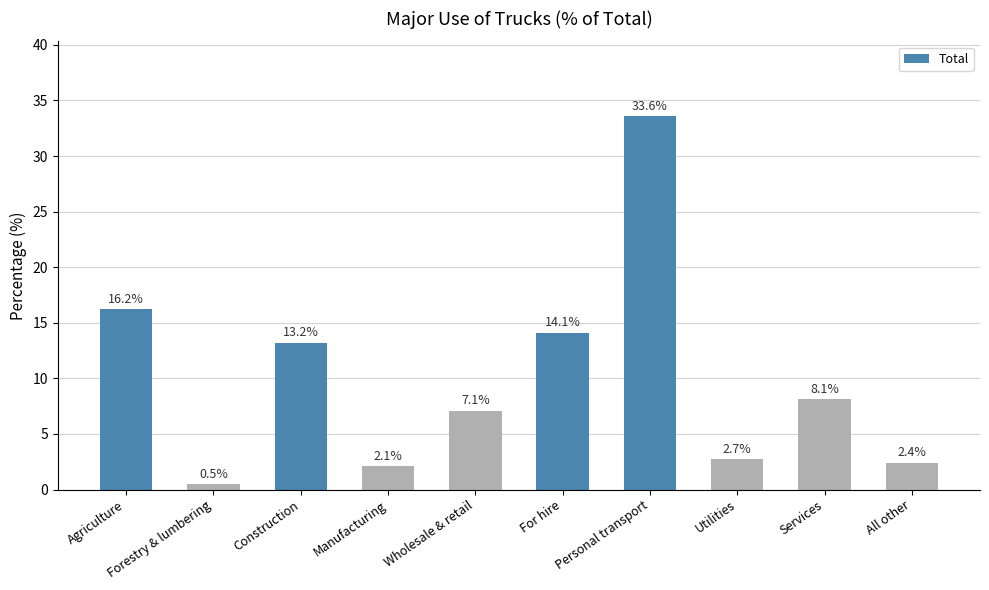

Is it true that the value at For hire is 8.8?

False